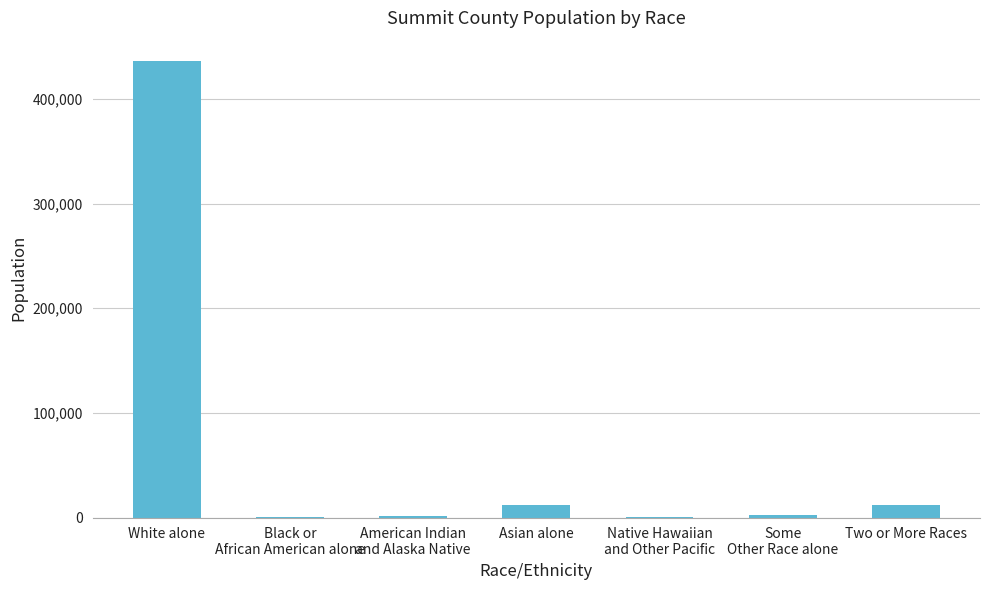

Where does the data first go above 2602?

White alone